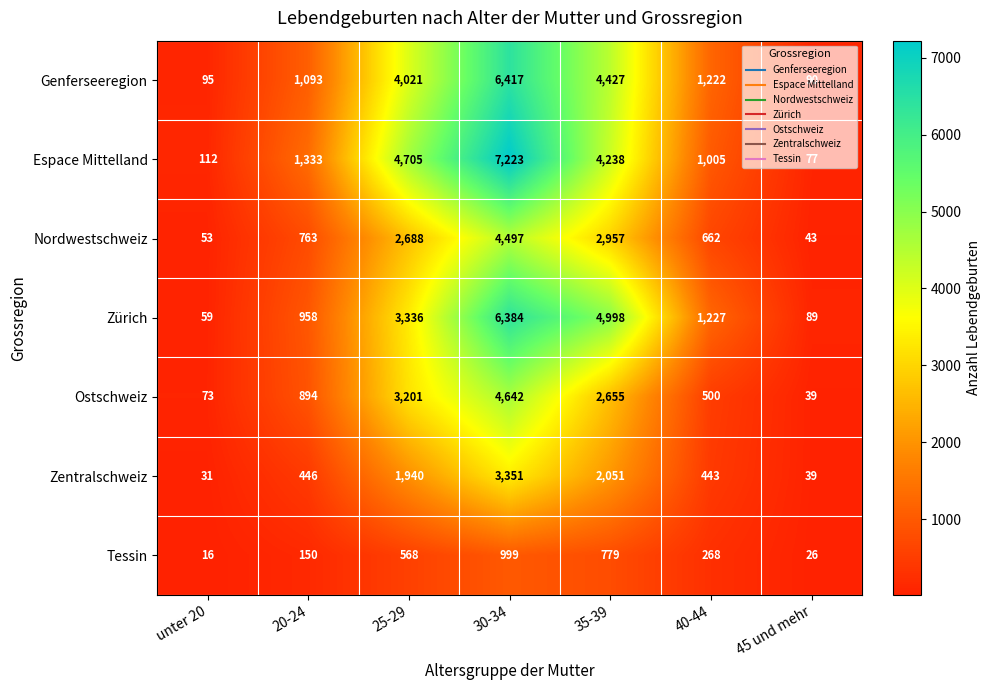

List the series in order of their peak value, highest first.

Espace Mittelland, Genferseeregion, Zürich, Ostschweiz, Nordwestschweiz, Zentralschweiz, Tessin